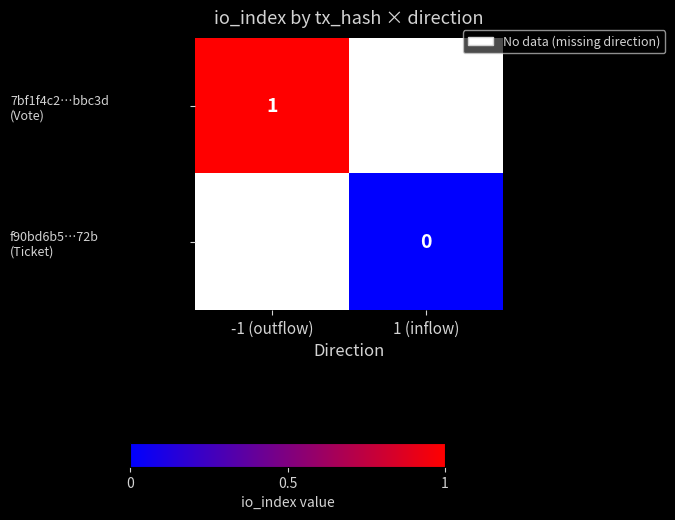

List the labels in order of f90bd6b5…72b (Ticket) value, smallest first.

-1 (outflow), 1 (inflow)